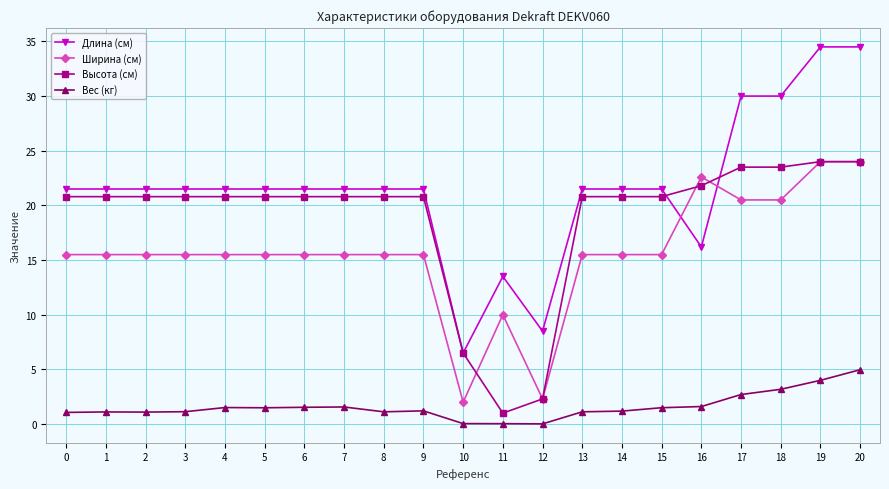

Between which two adjacent categories do Длина (см) and Ширина (см) first intersect?

15 and 16